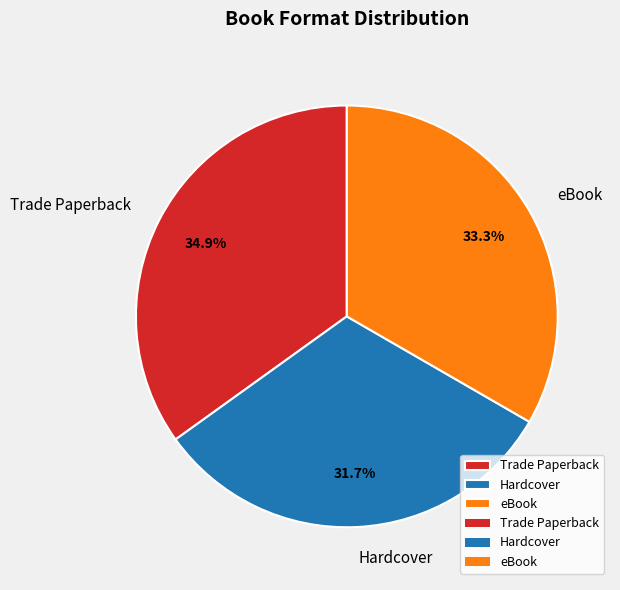

Does any single category account for the majority?

No